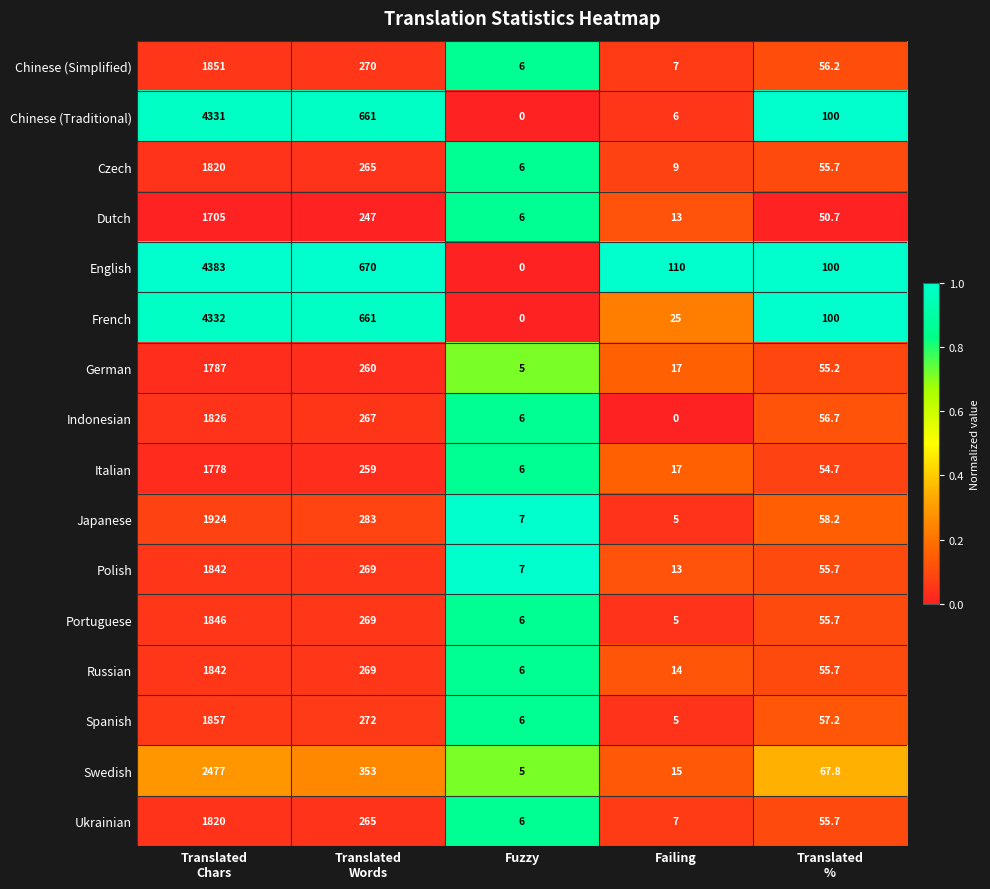

What is the spread (max minus min) of values at Failing?

110.0